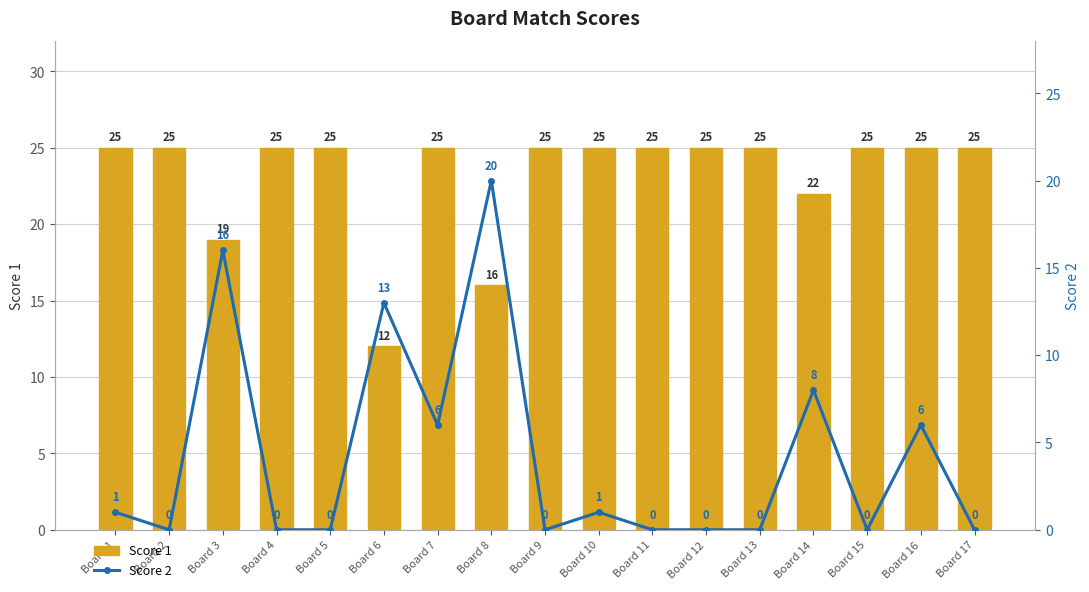

What is the difference between the highest and lowest values at Board 9?

25